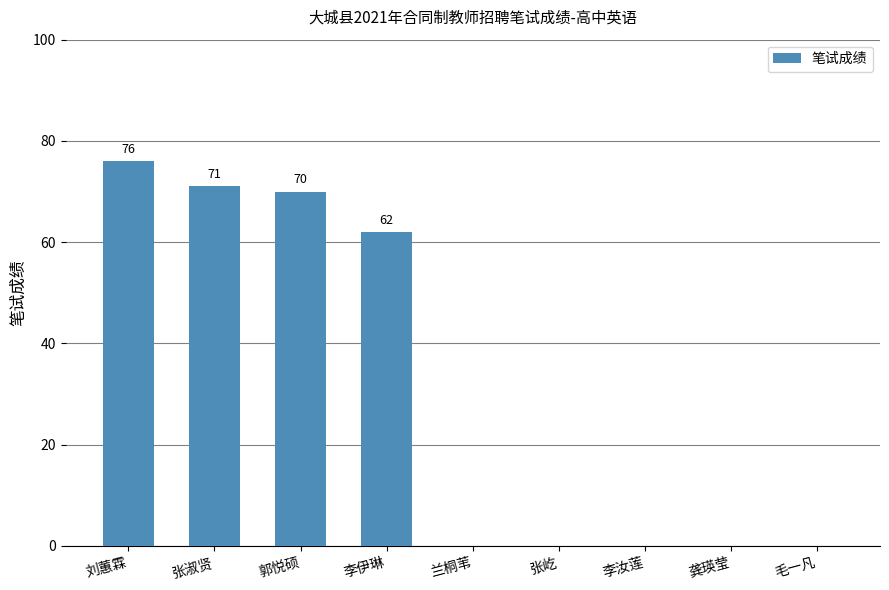

Reading left to right, list all the values displayed in this chart.

刘蕙霖=76	张淑贤=71	郭悦硕=70	李伊琳=62	兰桐苇=0	张屹=0	李汝莲=0	龚瑛莹=0	毛一凡=0